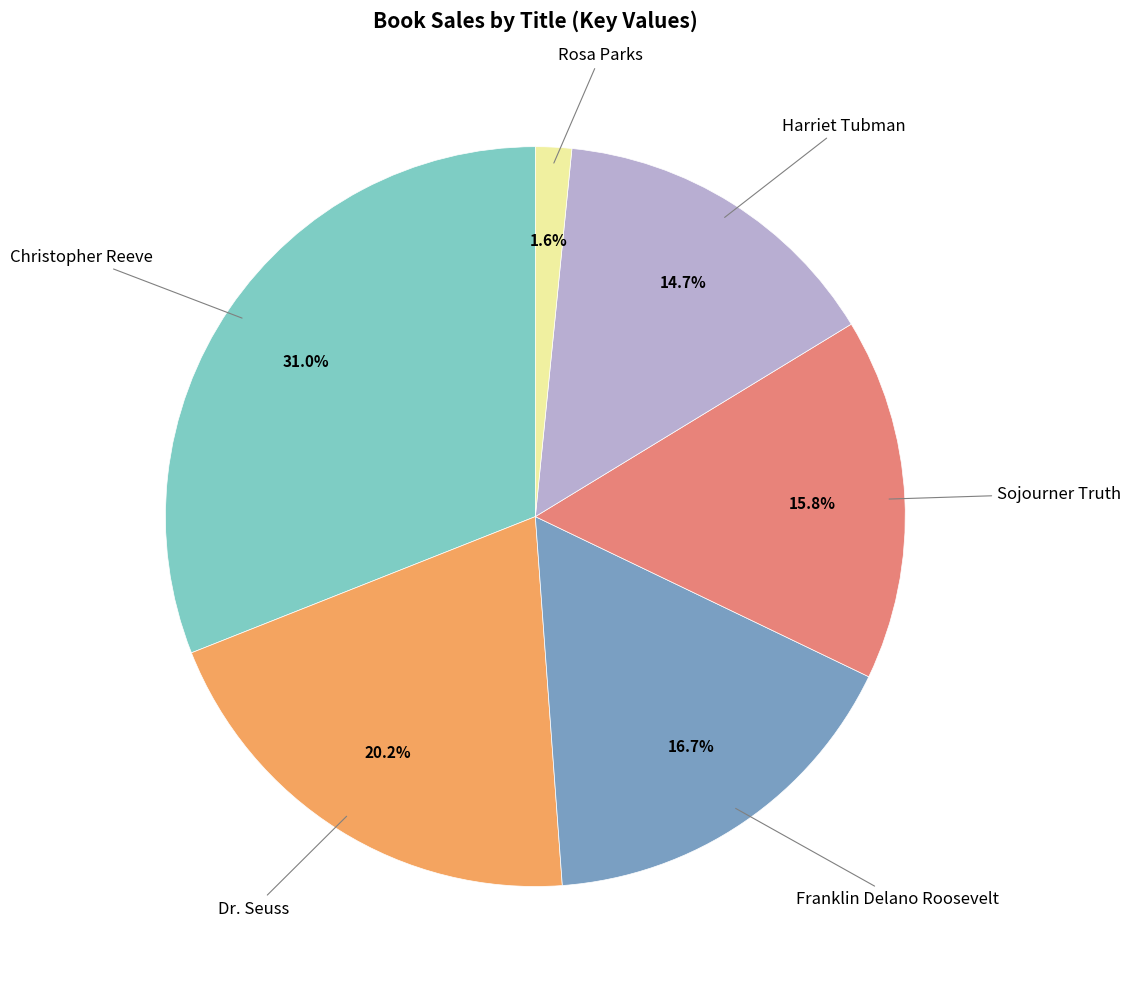

How many slices are in this pie chart?

6